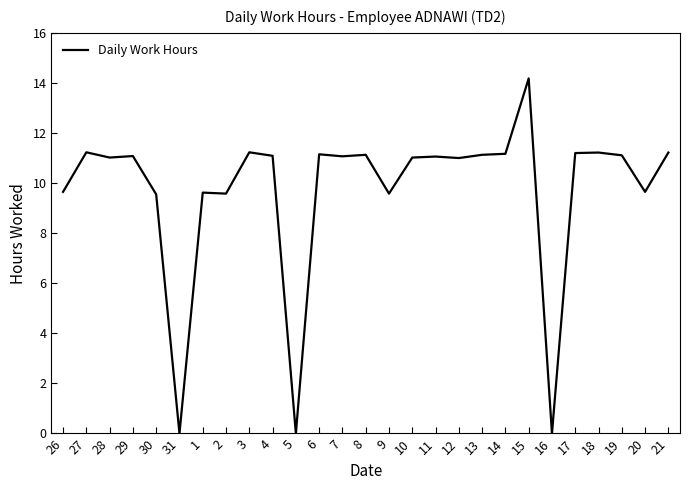

Approximately how many times larger is the value at 2 compared to 14?

0.9